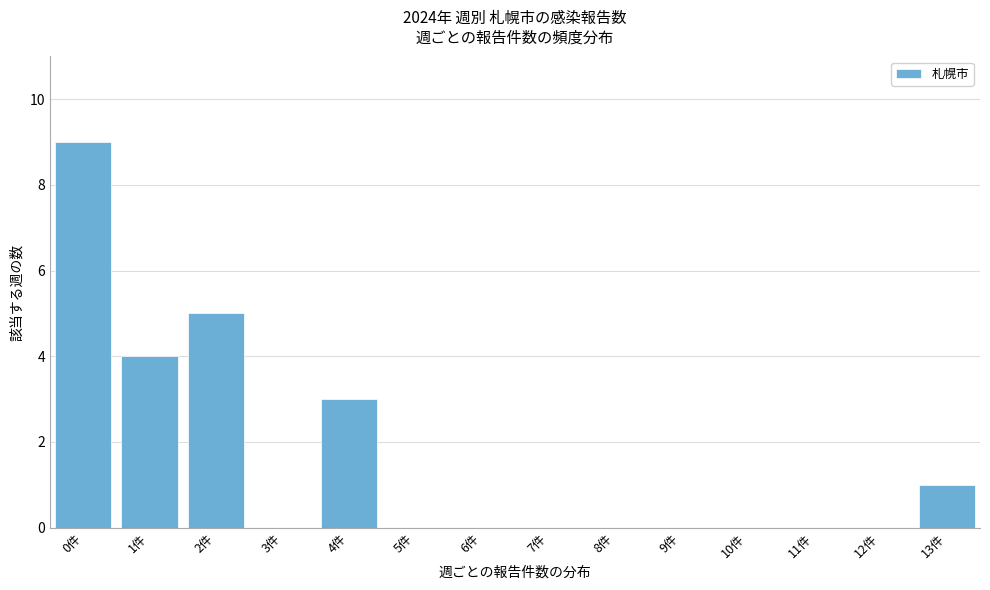

Reading left to right, list all the values displayed in this chart.

0件=9	1件=4	2件=5	3件=0	4件=3	5件=0	6件=0	7件=0	8件=0	9件=0	10件=0	11件=0	12件=0	13件=1